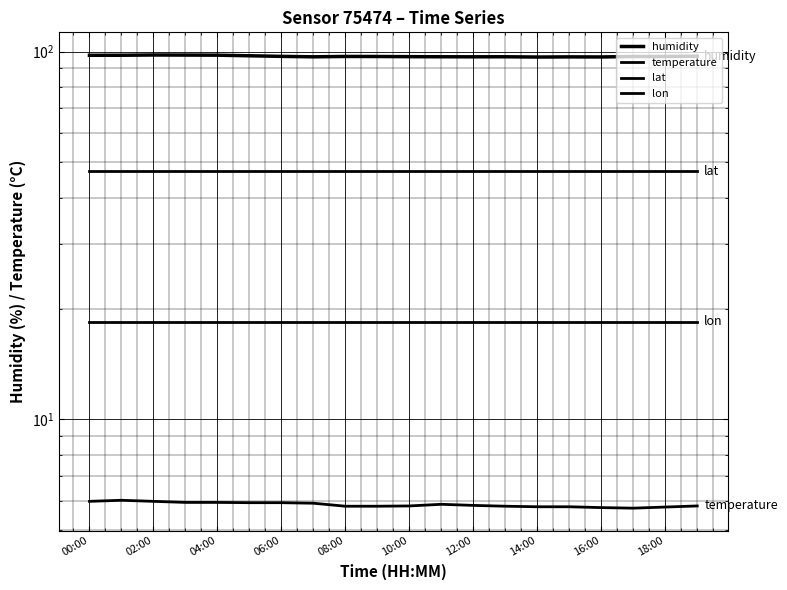

What are all the series names shown in the legend?

humidity, temperature, lat, lon